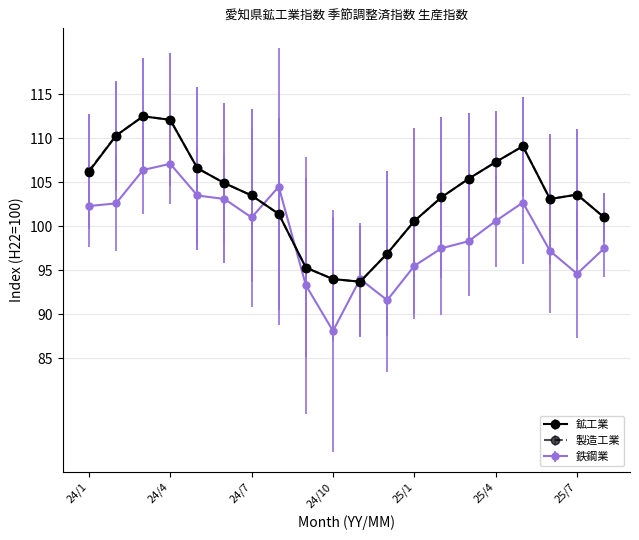

True or false: 鉄鋼業 has more than 2 interior local peaks.

True